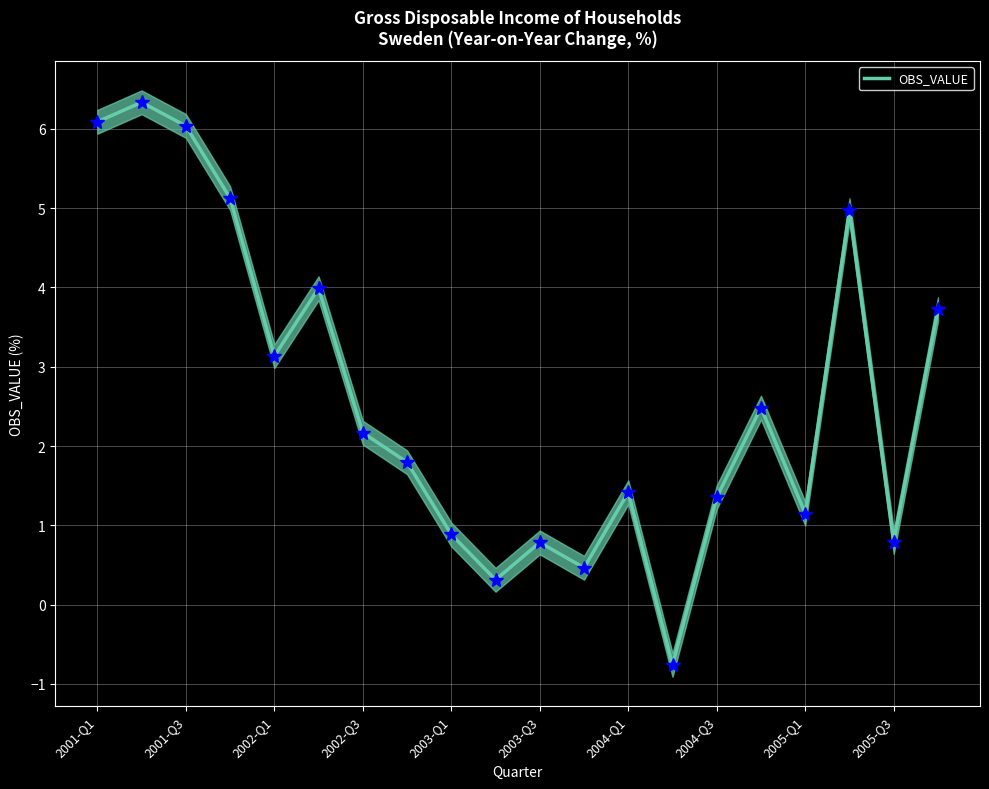

What is the difference between the maximum and minimum values?

7.1